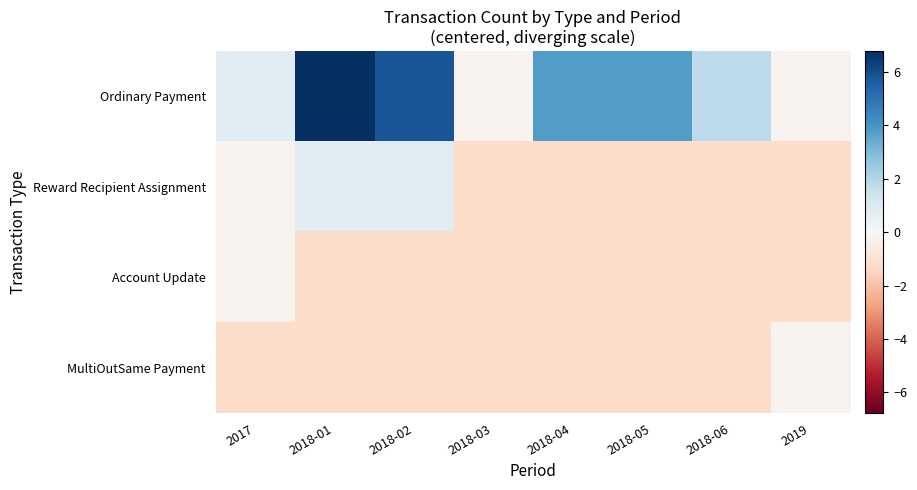

Reading right to left, extract all data points from this chart.

Ordinary Payment: 2019=-0.2	2018-06=1.8	2018-05=3.8	2018-04=3.8	2018-03=-0.2	2018-02=5.8	2018-01=6.8	2017=0.8
Reward Recipient Assignment: 2019=-1.2	2018-06=-1.2	2018-05=-1.2	2018-04=-1.2	2018-03=-1.2	2018-02=0.8	2018-01=0.8	2017=-0.2
Account Update: 2019=-1.2	2018-06=-1.2	2018-05=-1.2	2018-04=-1.2	2018-03=-1.2	2018-02=-1.2	2018-01=-1.2	2017=-0.2
MultiOutSame Payment: 2019=-0.2	2018-06=-1.2	2018-05=-1.2	2018-04=-1.2	2018-03=-1.2	2018-02=-1.2	2018-01=-1.2	2017=-1.2